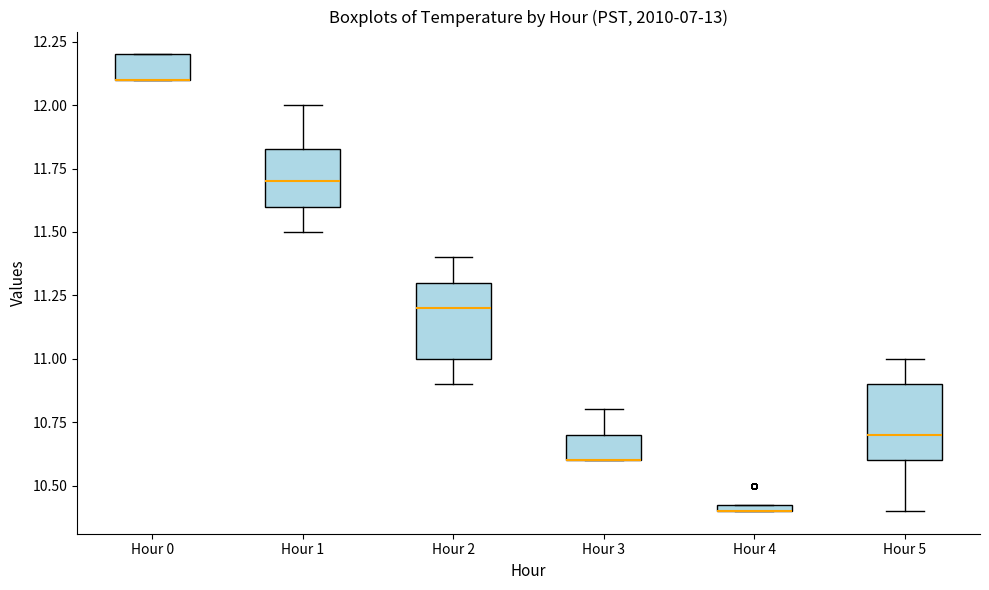

Where is the lower edge of the box for Hour 0 on the y-axis? The values are not printed on the chart, so give them approximately, as read against the axis.

12.10